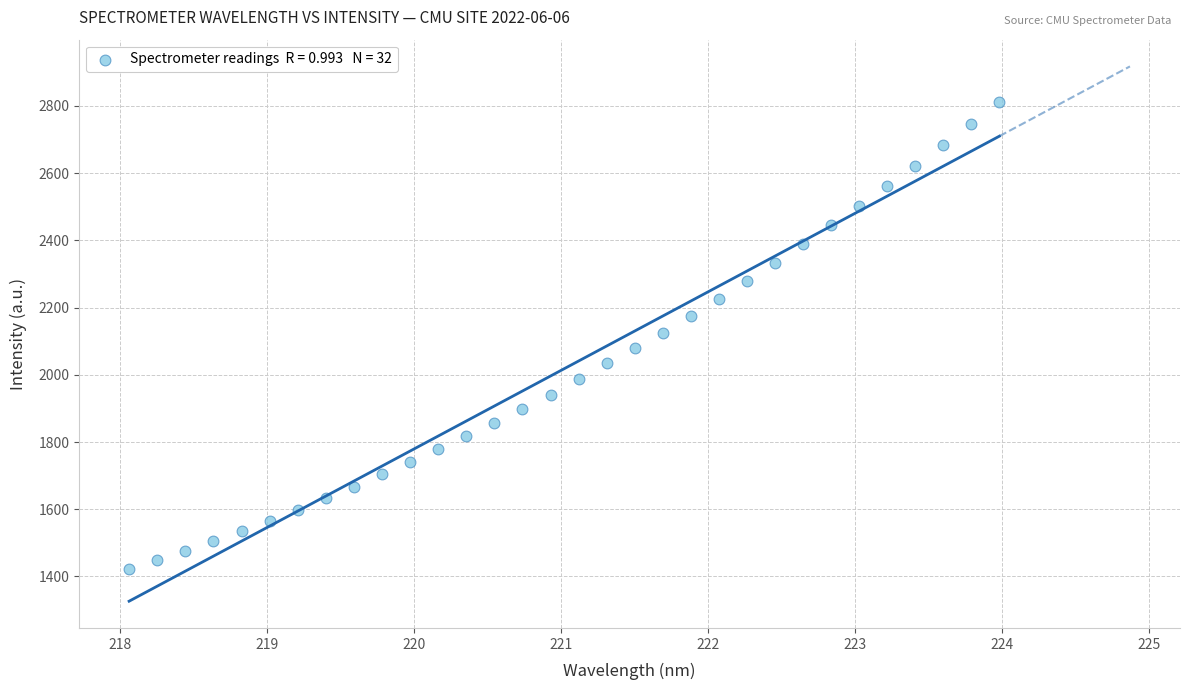

What is the range of X values (max minus min)?

5.9